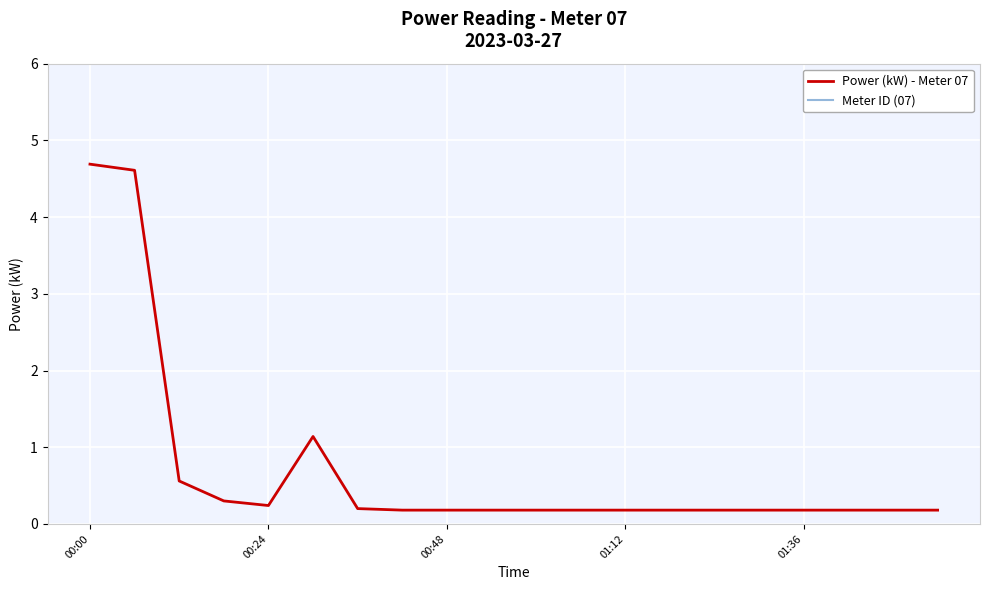

Is it true that Power (kW) - Meter 07 equals 0.2 at 00:48?

True